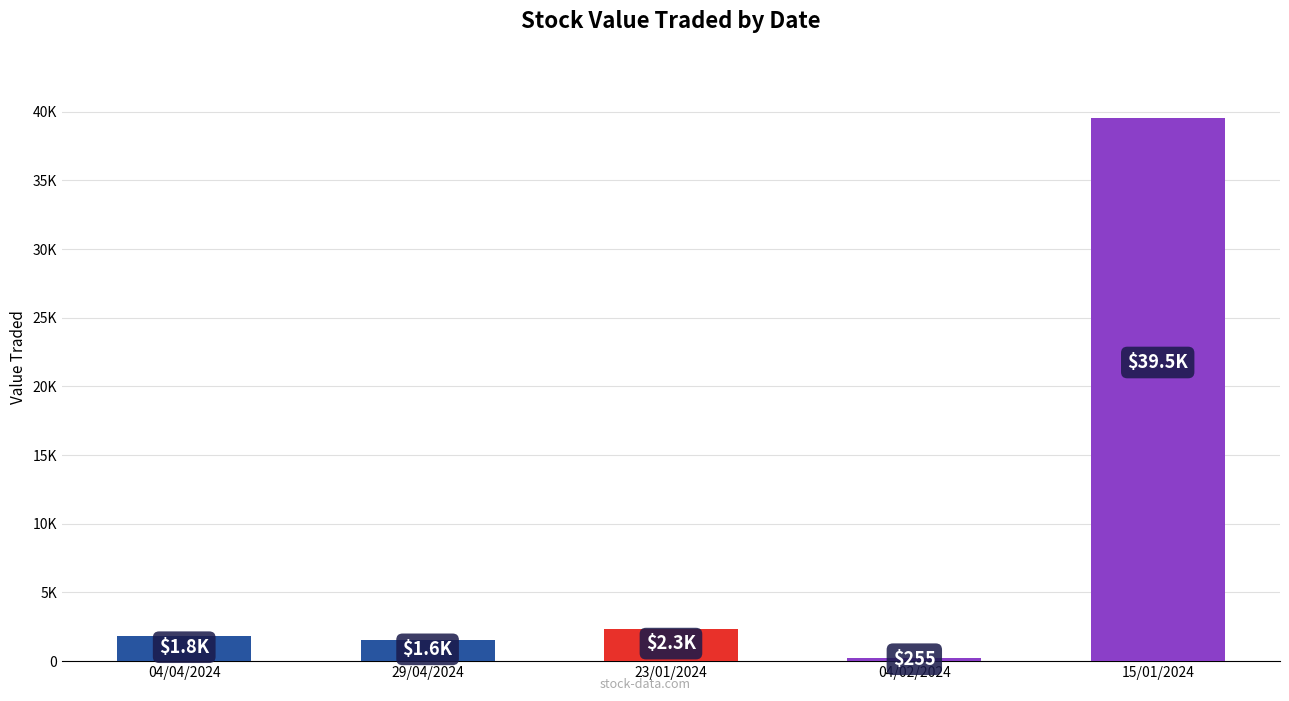

What is the label of the 1st bar from the right?

15/01/2024